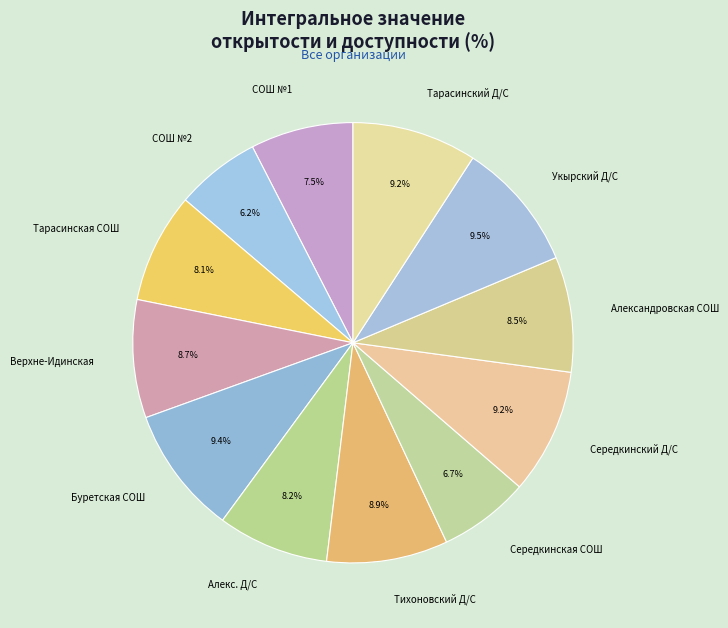

How much of the chart is everything except Середкинский Д/С?

90.8%